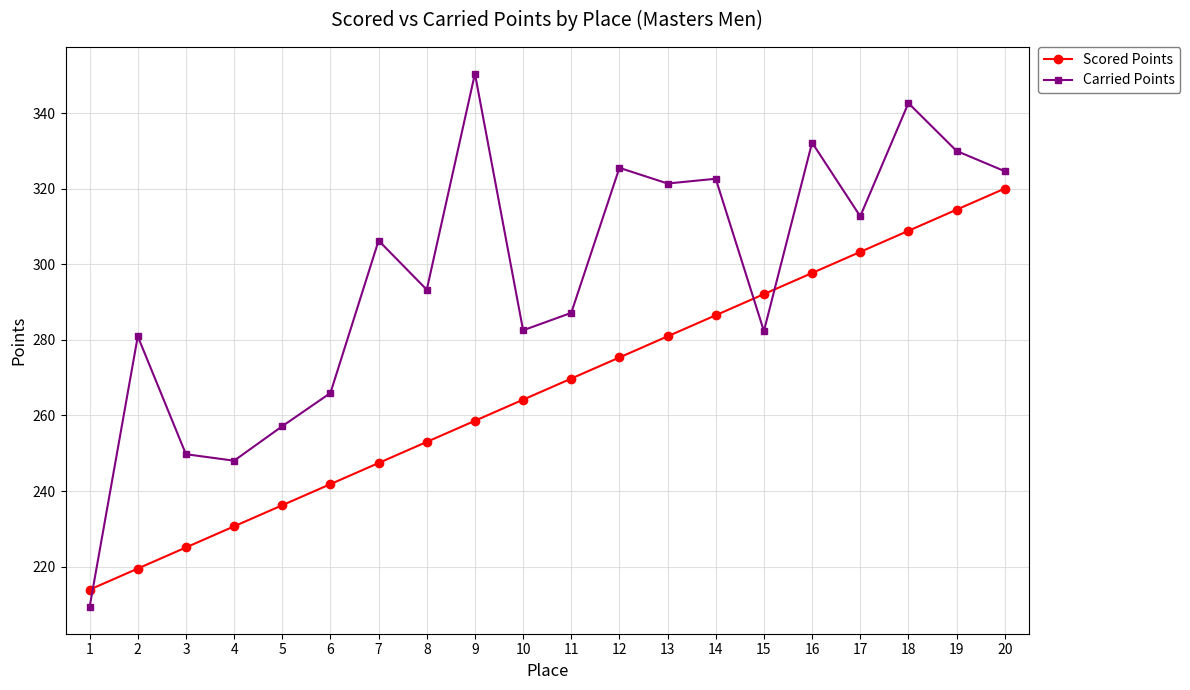

Rank the series at 7 from highest to lowest value.

Carried Points, Scored Points